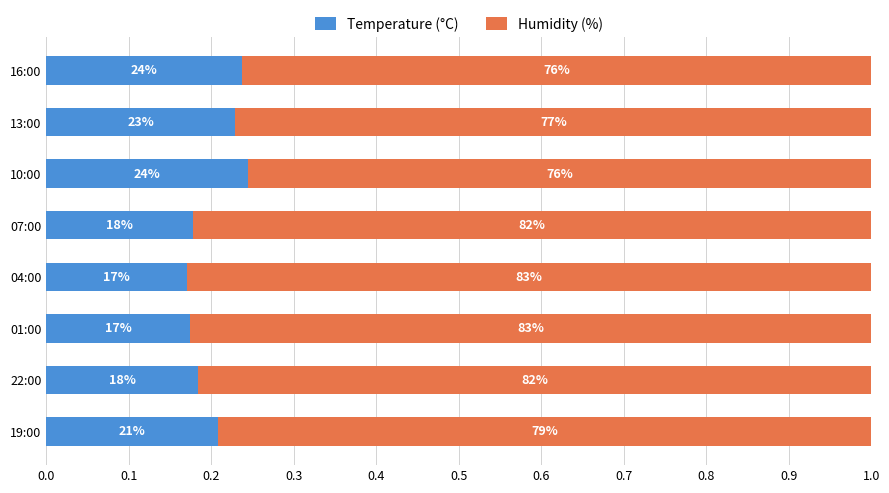

Reading right to left, list all the values displayed in this chart.

Temperature (°C): 0.2	0.2	0.2	0.2	0.2	0.2	0.2	0.2
Humidity (%): 0.8	0.8	0.8	0.8	0.8	0.8	0.8	0.8